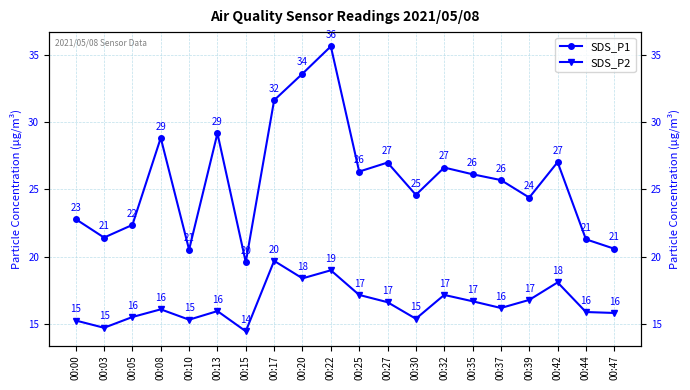

What is the spread (max minus min) of values at 00:25?

9.2